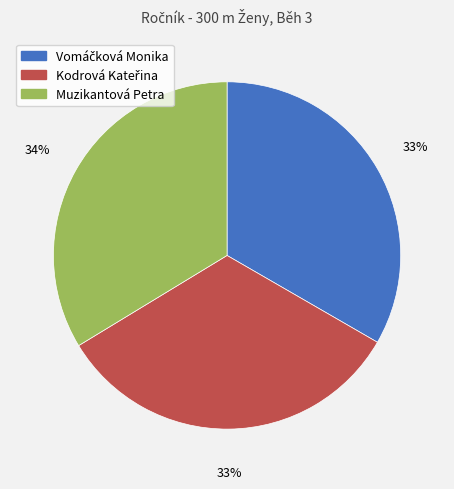

To the nearest percent, what is the average slice percentage?

33%